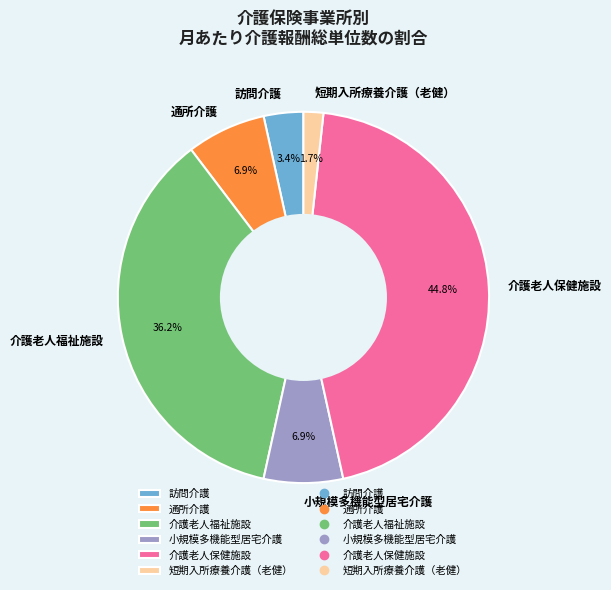

Does 小規模多機能型居宅介護 represent more than half of the total?

No